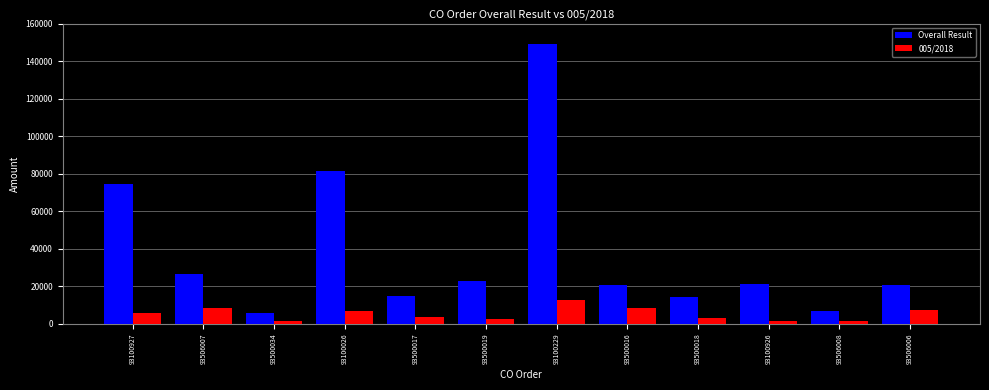

Which category has the highest value in the Overall Result series?

93100229